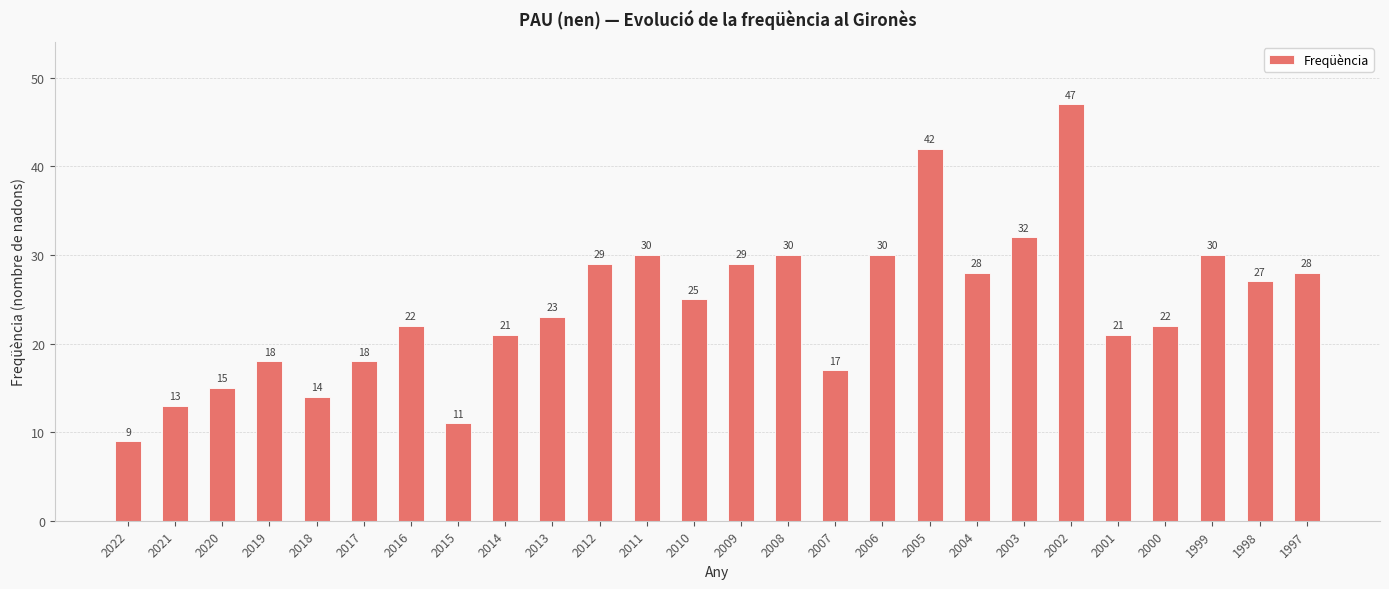

How many bars are there in total?

26